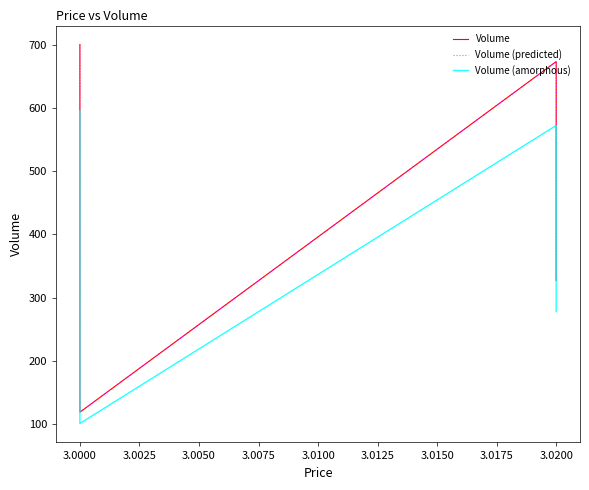

Reading left to right, transcribe all the data shown in this chart.

Volume: 700.0	119.0	673.0	327.0
Volume (predicted): 700.0	119.0	673.0	327.0
Volume (amorphous): 595.0	101.1	572.0	277.9